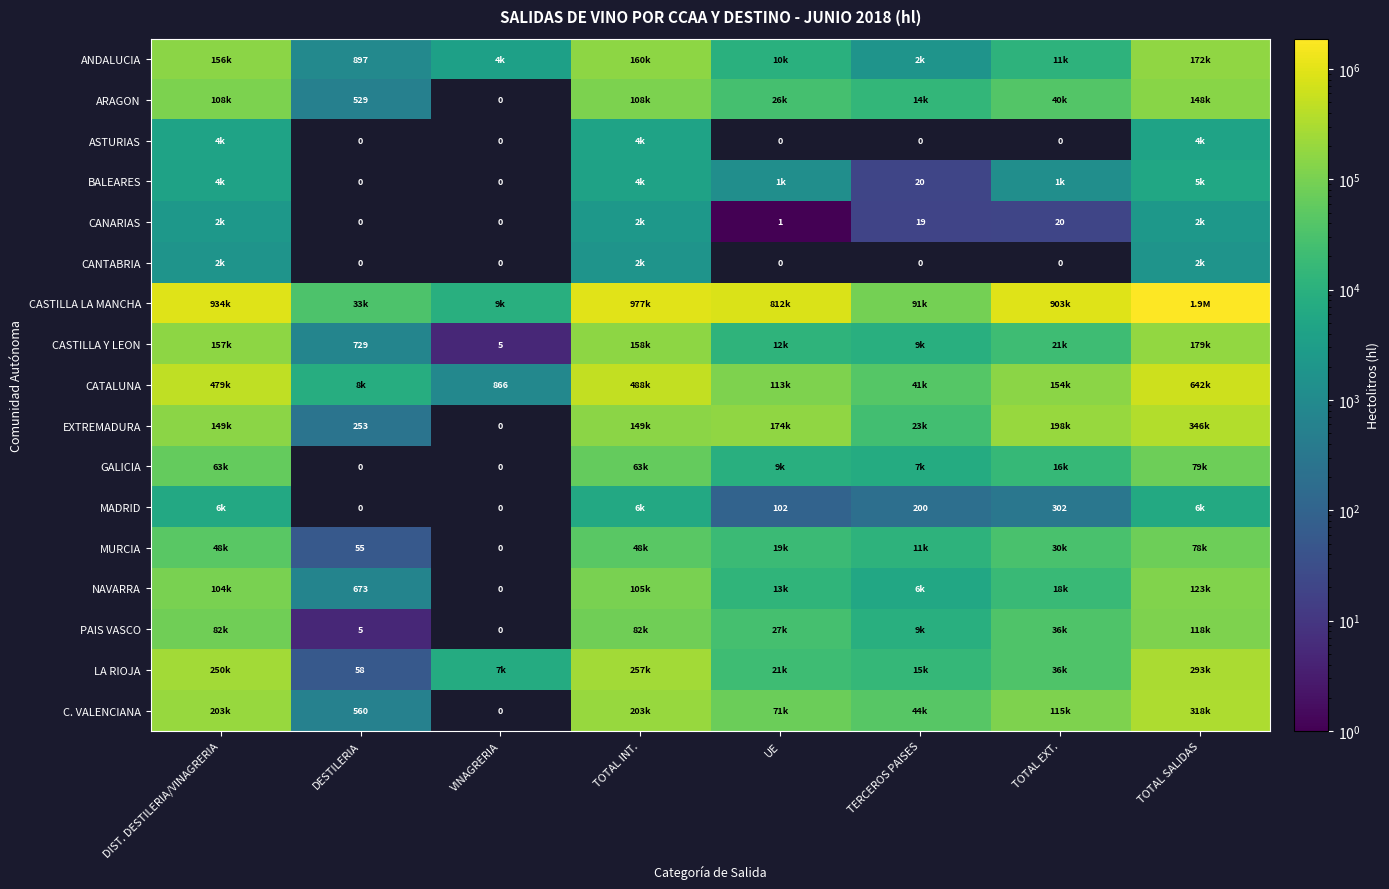

True or false: ARAGON has a value of 529 at DESTILERIA.

True